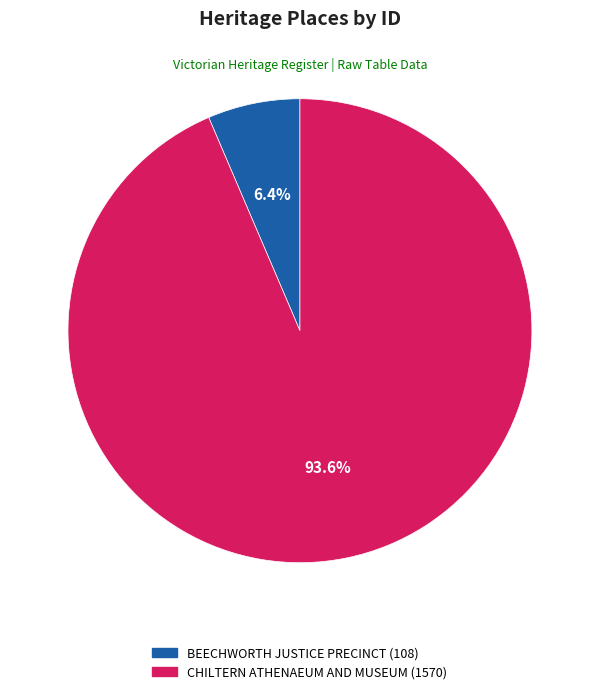

Which has a higher value, BEECHWORTH JUSTICE PRECINCT or CHILTERN ATHENAEUM AND MUSEUM?

CHILTERN ATHENAEUM AND MUSEUM